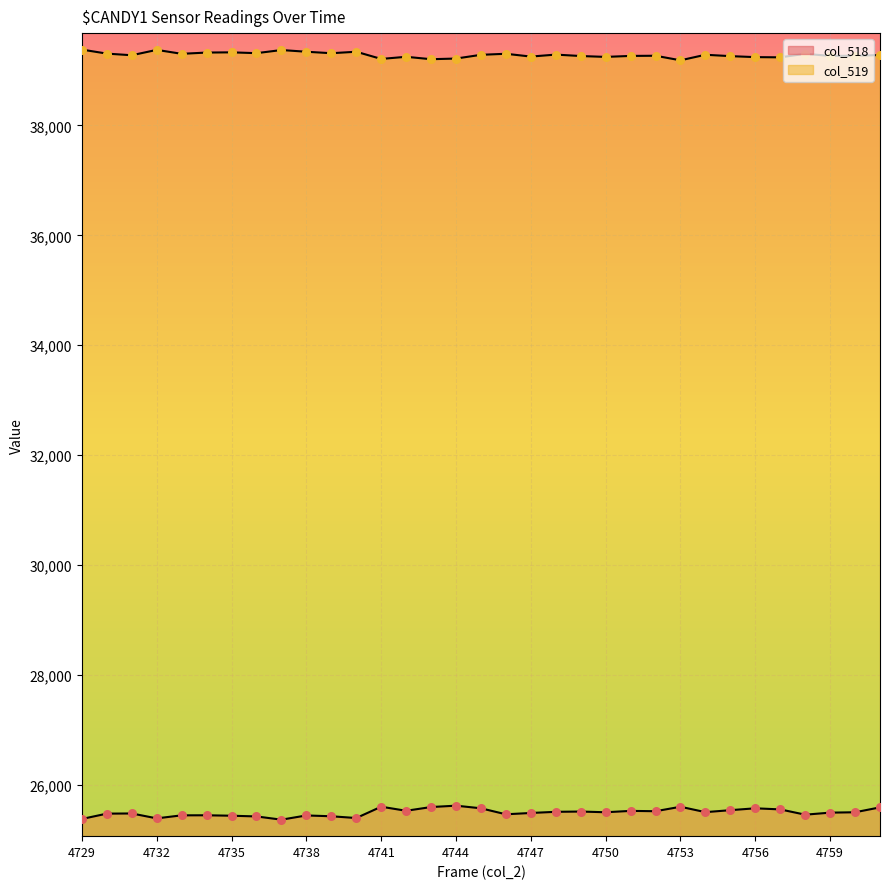

Which series contains the lowest Y value?

col_518